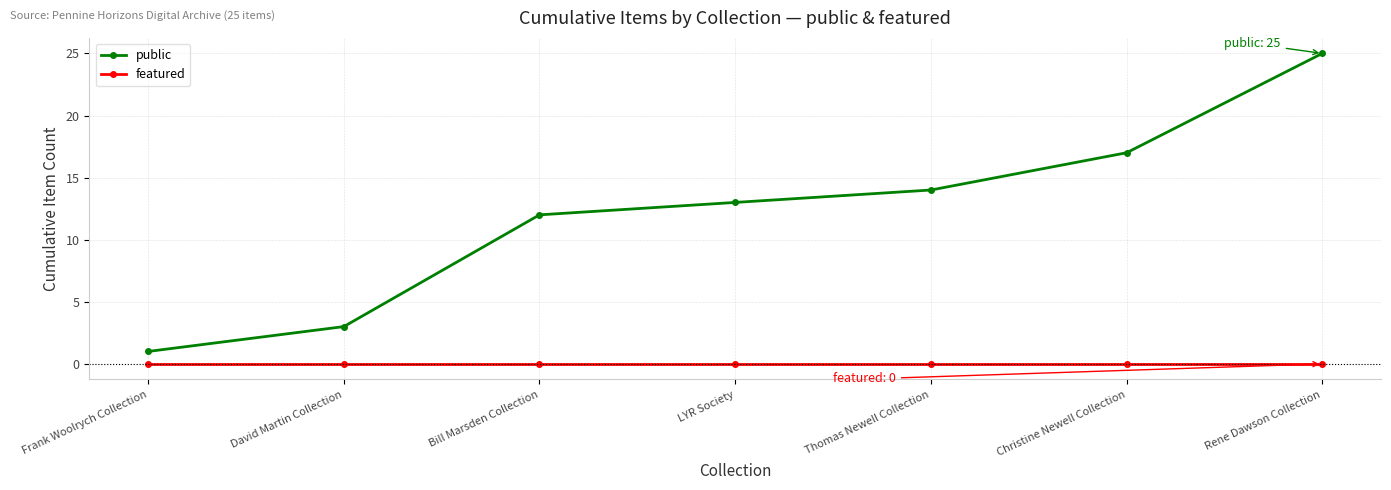

Rank the series by their maximum value, from lowest to highest.

featured, public